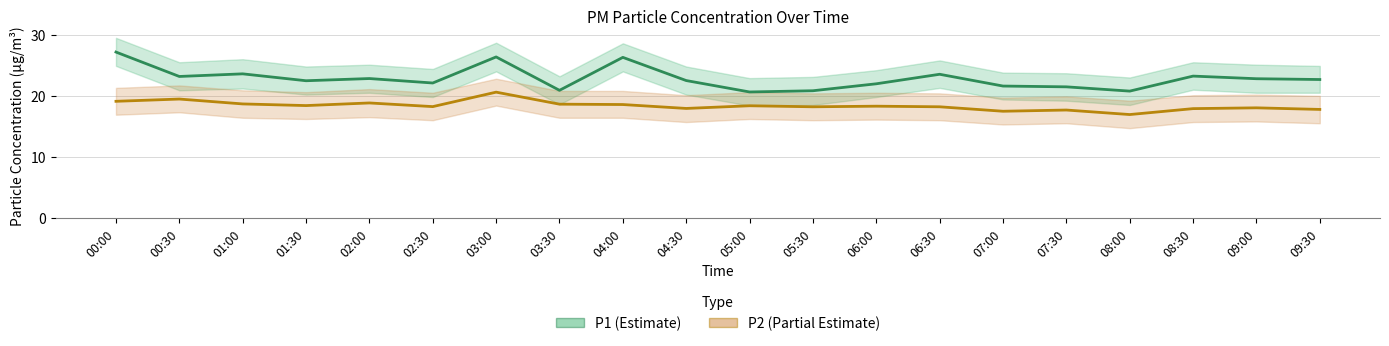

How many lines are shown in the chart?

2